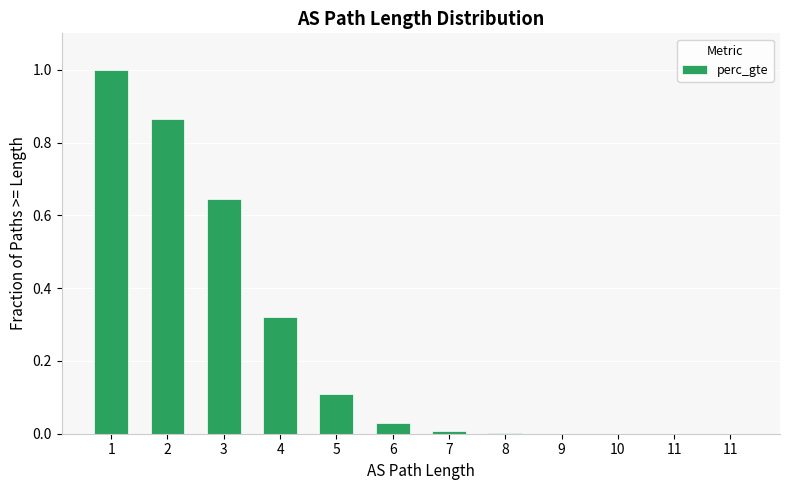

Is it true that the value at 1 is 0.6?

False